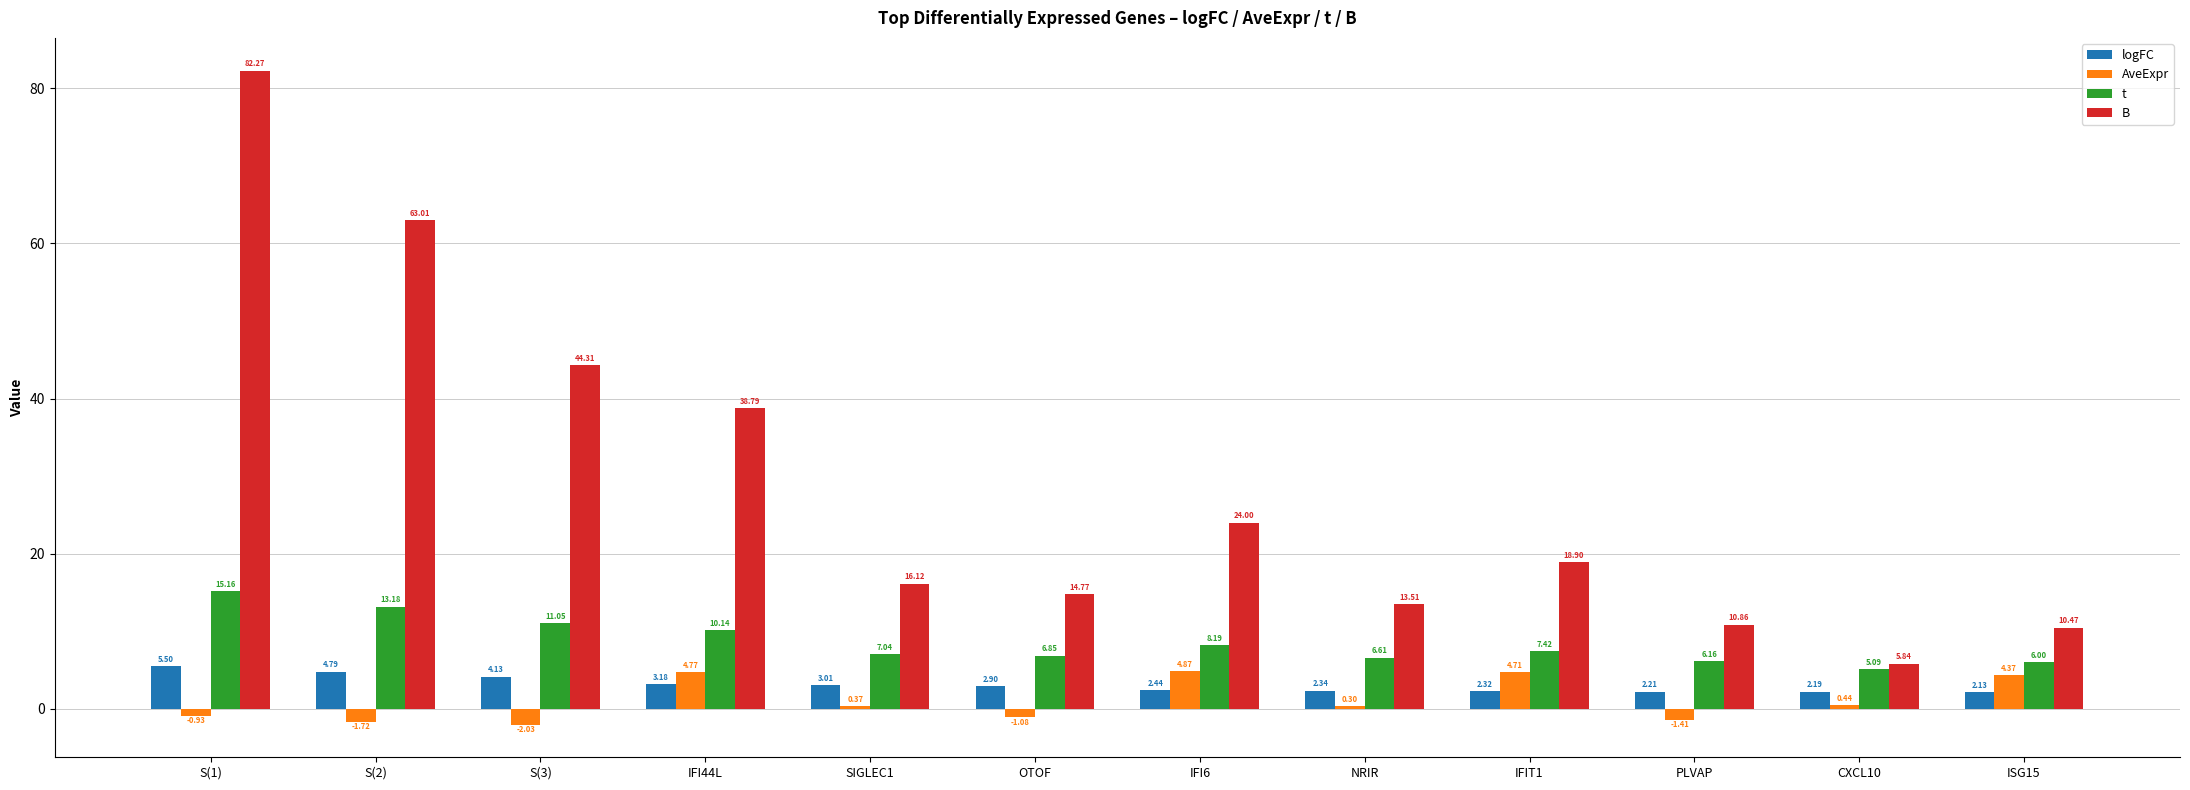

Is the value of B at S(3) greater than the value of t at IFI44L?

Yes